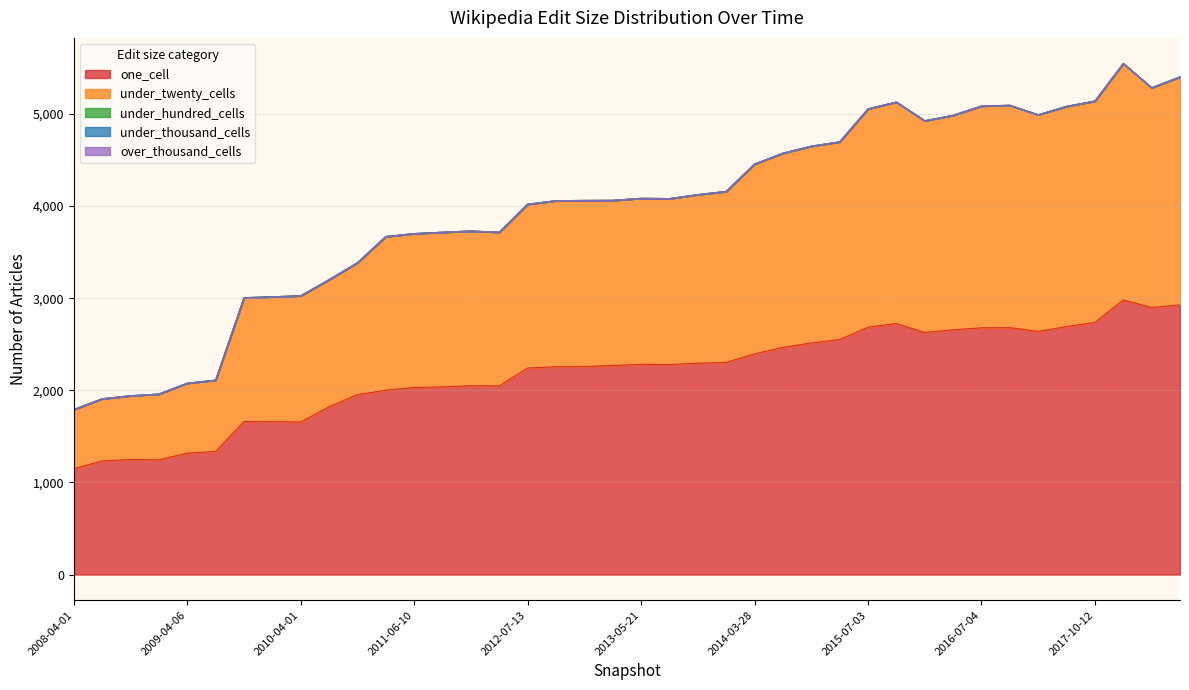

Reading right to left, extract all data points from this chart.

one_cell: 2018-07-11=2928	2018-04-09=2900	2017-12-22=2981	2017-10-12=2738	2017-07-24=2693	2016-12-27=2640	2016-10-07=2681	2016-07-04=2679	2016-04-05=2658	2016-01-04=2628	2015-10-01=2726	2015-07-03=2686	2015-04-09=2552	2015-01-19=2515	2014-09-08=2467	2014-03-28=2396	2013-12-20=2304	2013-09-10=2295	2013-07-09=2280	2013-05-21=2283	2013-02-20=2270	2012-12-11=2259	2012-10-31=2257	2012-07-13=2243	2012-03-26=2048	2012-01-18=2051	2011-09-05=2038	2011-06-10=2031	2011-02-21=2002	2010-11-17=1954	2010-07-26=1822	2010-04-01=1657	2009-12-16=1659	2009-09-25=1662	2009-06-17=1336	2009-04-06=1319	2008-12-17=1246	2008-10-10=1249	2008-06-27=1234	2008-04-01=1149
under_twenty_cells: 2018-07-11=2475	2018-04-09=2385	2017-12-22=2568	2017-10-12=2403	2017-07-24=2390	2016-12-27=2352	2016-10-07=2414	2016-07-04=2408	2016-04-05=2328	2016-01-04=2299	2015-10-01=2404	2015-07-03=2370	2015-04-09=2146	2015-01-19=2136	2014-09-08=2108	2014-03-28=2061	2013-12-20=1856	2013-09-10=1830	2013-07-09=1802	2013-05-21=1802	2013-02-20=1793	2012-12-11=1803	2012-10-31=1802	2012-07-13=1778	2012-03-26=1669	2012-01-18=1679	2011-09-05=1679	2011-06-10=1671	2011-02-21=1668	2010-11-17=1432	2010-07-26=1380	2010-04-01=1370	2009-12-16=1357	2009-09-25=1344	2009-06-17=775	2009-04-06=759	2008-12-17=714	2008-10-10=693	2008-06-27=675	2008-04-01=643
under_hundred_cells: 2018-07-11=0	2018-04-09=0	2017-12-22=0	2017-10-12=0	2017-07-24=0	2016-12-27=0	2016-10-07=0	2016-07-04=0	2016-04-05=0	2016-01-04=0	2015-10-01=0	2015-07-03=0	2015-04-09=0	2015-01-19=0	2014-09-08=0	2014-03-28=0	2013-12-20=0	2013-09-10=0	2013-07-09=0	2013-05-21=0	2013-02-20=0	2012-12-11=0	2012-10-31=0	2012-07-13=0	2012-03-26=0	2012-01-18=0	2011-09-05=0	2011-06-10=0	2011-02-21=0	2010-11-17=0	2010-07-26=0	2010-04-01=0	2009-12-16=0	2009-09-25=0	2009-06-17=0	2009-04-06=0	2008-12-17=0	2008-10-10=0	2008-06-27=0	2008-04-01=0
under_thousand_cells: 2018-07-11=0	2018-04-09=0	2017-12-22=0	2017-10-12=0	2017-07-24=0	2016-12-27=0	2016-10-07=0	2016-07-04=0	2016-04-05=0	2016-01-04=0	2015-10-01=0	2015-07-03=0	2015-04-09=0	2015-01-19=0	2014-09-08=0	2014-03-28=0	2013-12-20=0	2013-09-10=0	2013-07-09=0	2013-05-21=0	2013-02-20=0	2012-12-11=0	2012-10-31=0	2012-07-13=0	2012-03-26=0	2012-01-18=0	2011-09-05=0	2011-06-10=0	2011-02-21=0	2010-11-17=0	2010-07-26=0	2010-04-01=0	2009-12-16=0	2009-09-25=0	2009-06-17=0	2009-04-06=0	2008-12-17=0	2008-10-10=0	2008-06-27=0	2008-04-01=0
over_thousand_cells: 2018-07-11=0	2018-04-09=0	2017-12-22=0	2017-10-12=0	2017-07-24=0	2016-12-27=0	2016-10-07=0	2016-07-04=0	2016-04-05=0	2016-01-04=0	2015-10-01=0	2015-07-03=0	2015-04-09=0	2015-01-19=0	2014-09-08=0	2014-03-28=0	2013-12-20=0	2013-09-10=0	2013-07-09=0	2013-05-21=0	2013-02-20=0	2012-12-11=0	2012-10-31=0	2012-07-13=0	2012-03-26=0	2012-01-18=0	2011-09-05=0	2011-06-10=0	2011-02-21=0	2010-11-17=0	2010-07-26=0	2010-04-01=0	2009-12-16=0	2009-09-25=0	2009-06-17=0	2009-04-06=0	2008-12-17=0	2008-10-10=0	2008-06-27=0	2008-04-01=0